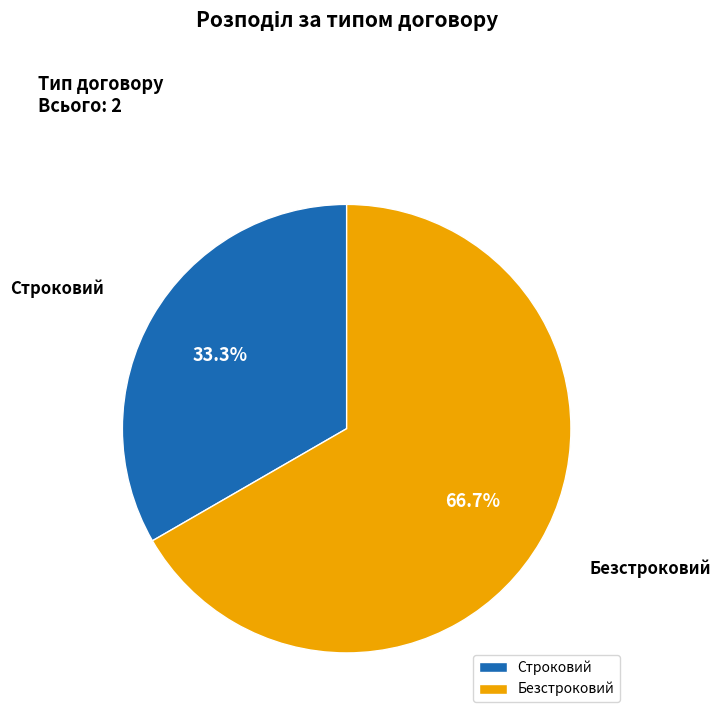

Combined, what portion of the pie is Безстроковий and Строковий?

100.0%